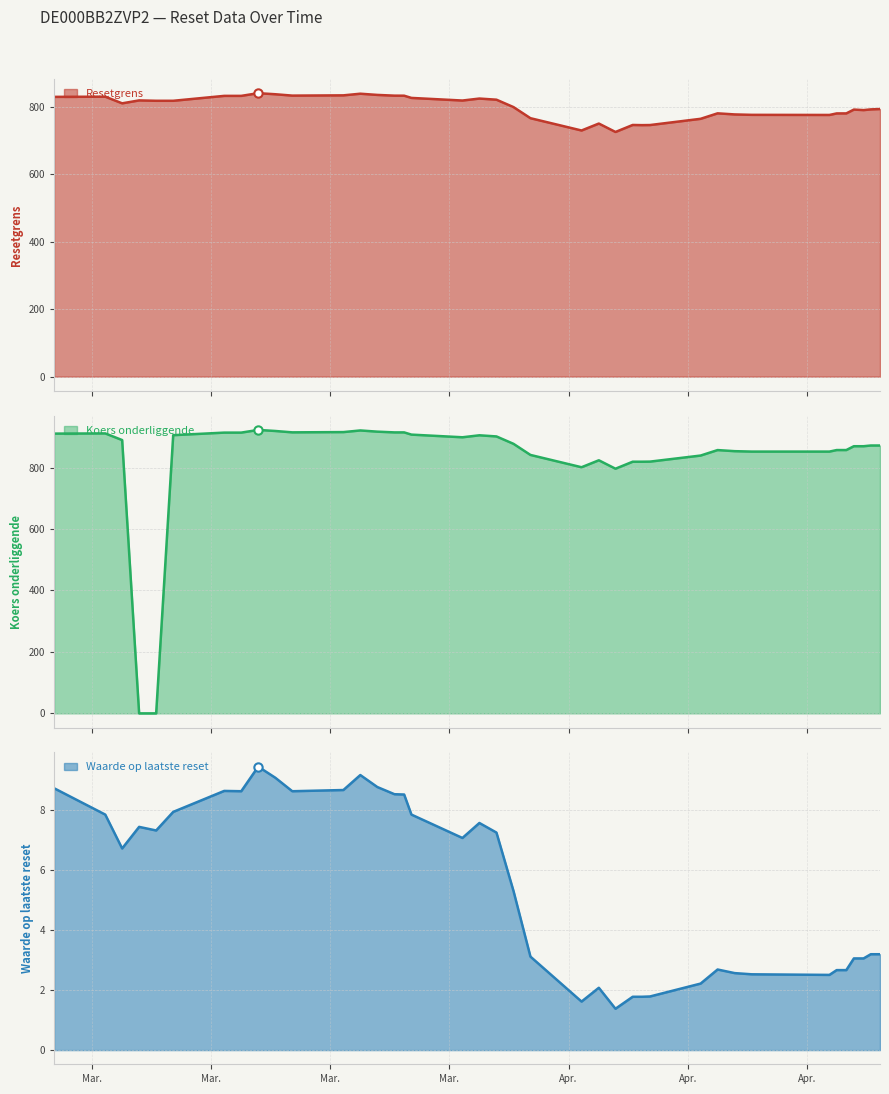

How many data points in Koers onderliggende are less than 871?

18